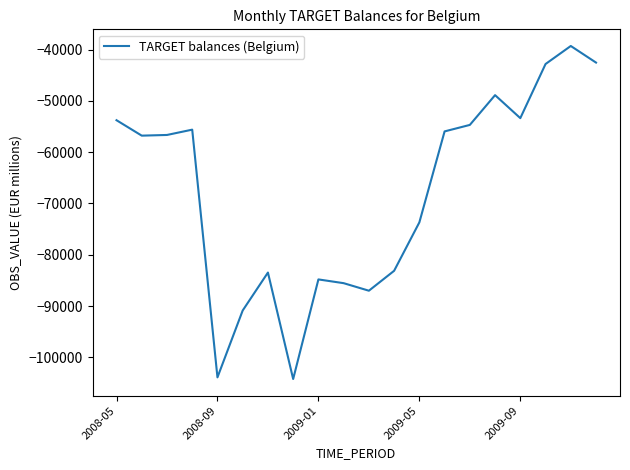

What is the maximum value shown in the chart?

-39282.1